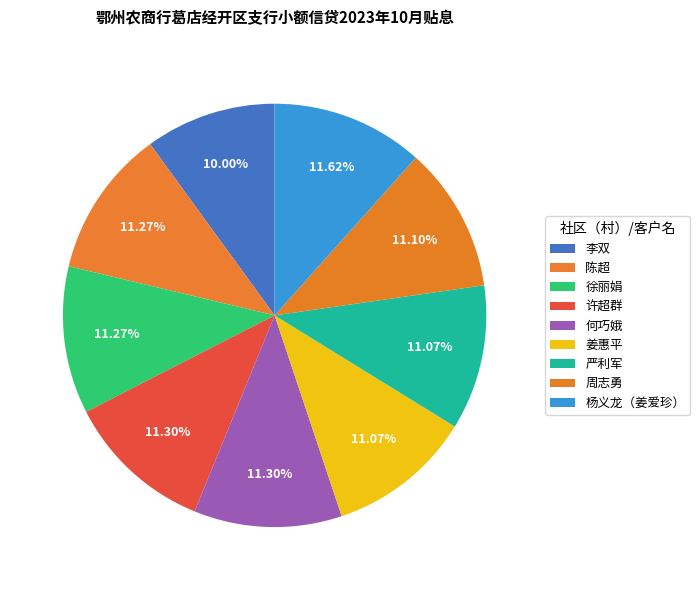

Which slice is the smallest?

李双